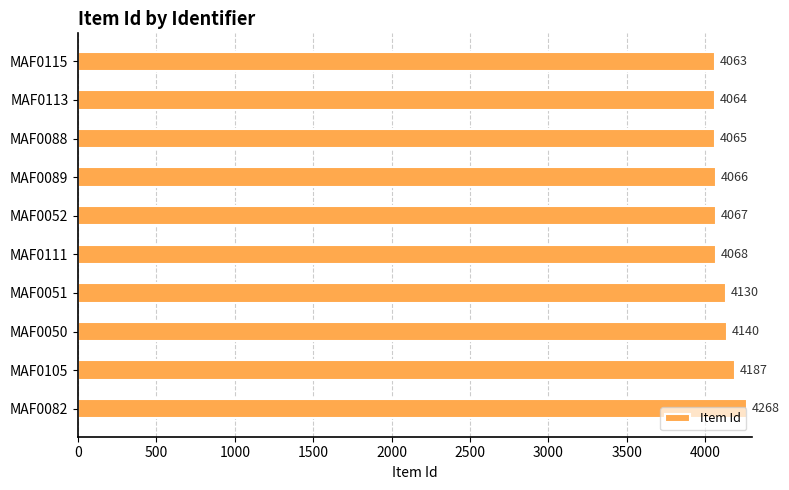

The value at MAF0105 is 4187. True or false?

True